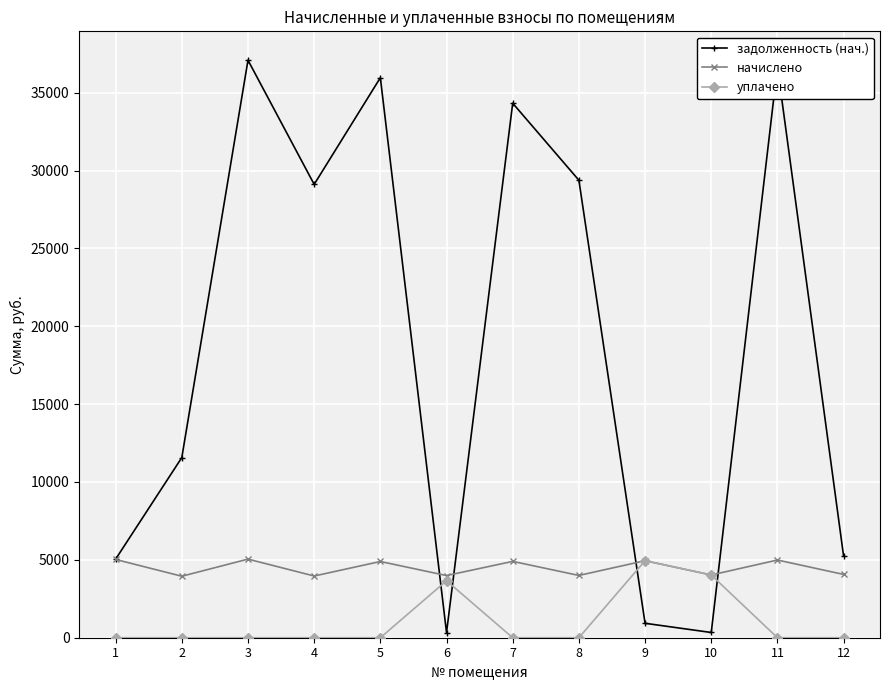

What is the highest value of the уплачено series?

4945.8